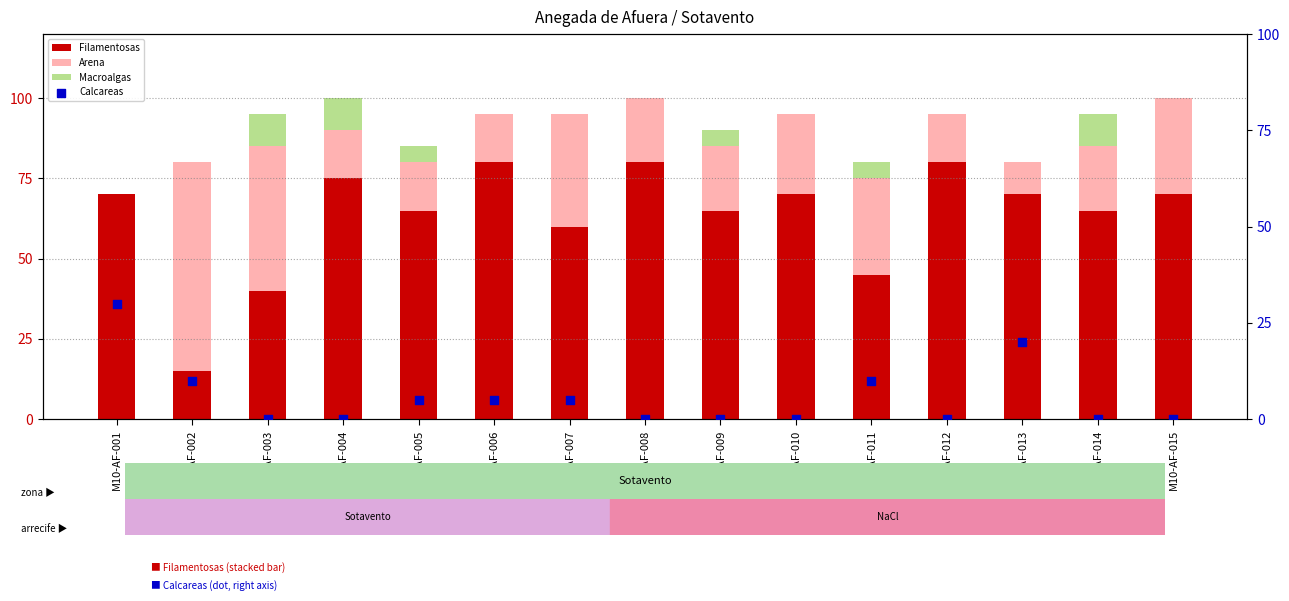

At how many categories does at least one series exceed 40?

15